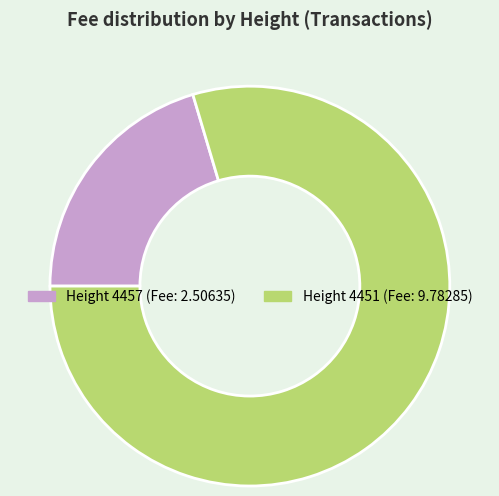

Does any single category account for the majority?

Yes